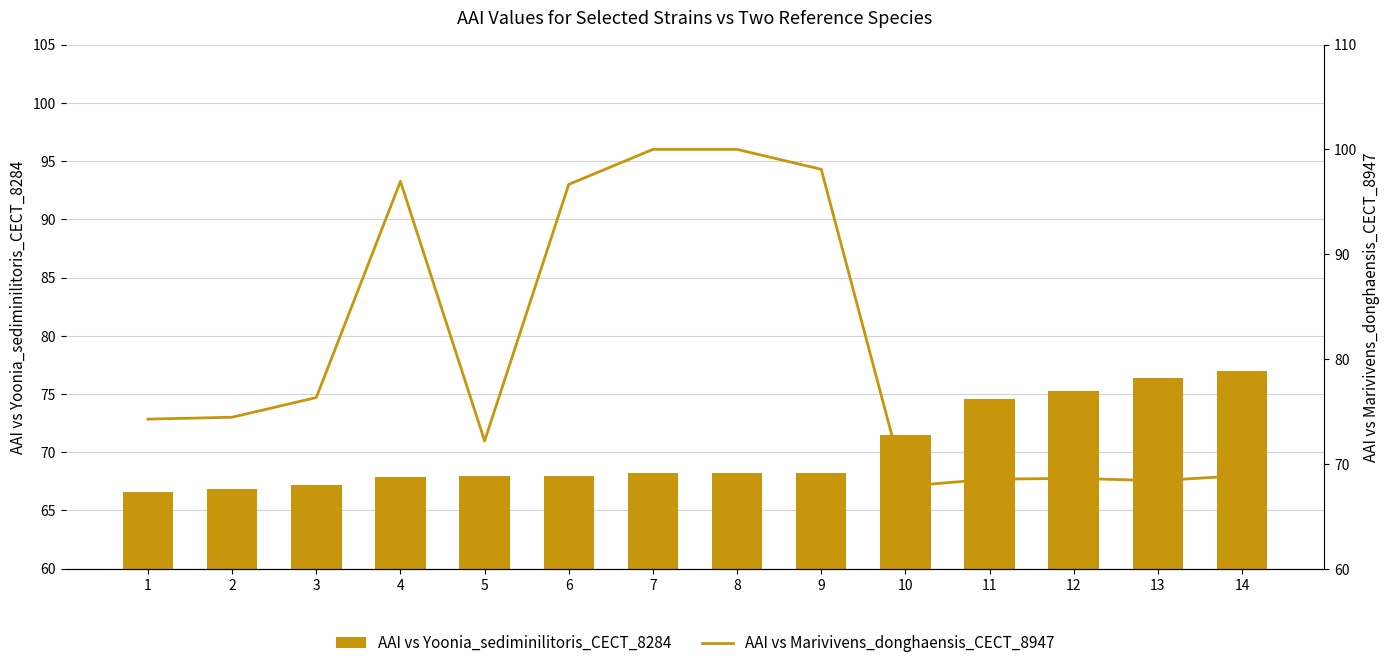

Which has a higher value, 4 or 5?

5